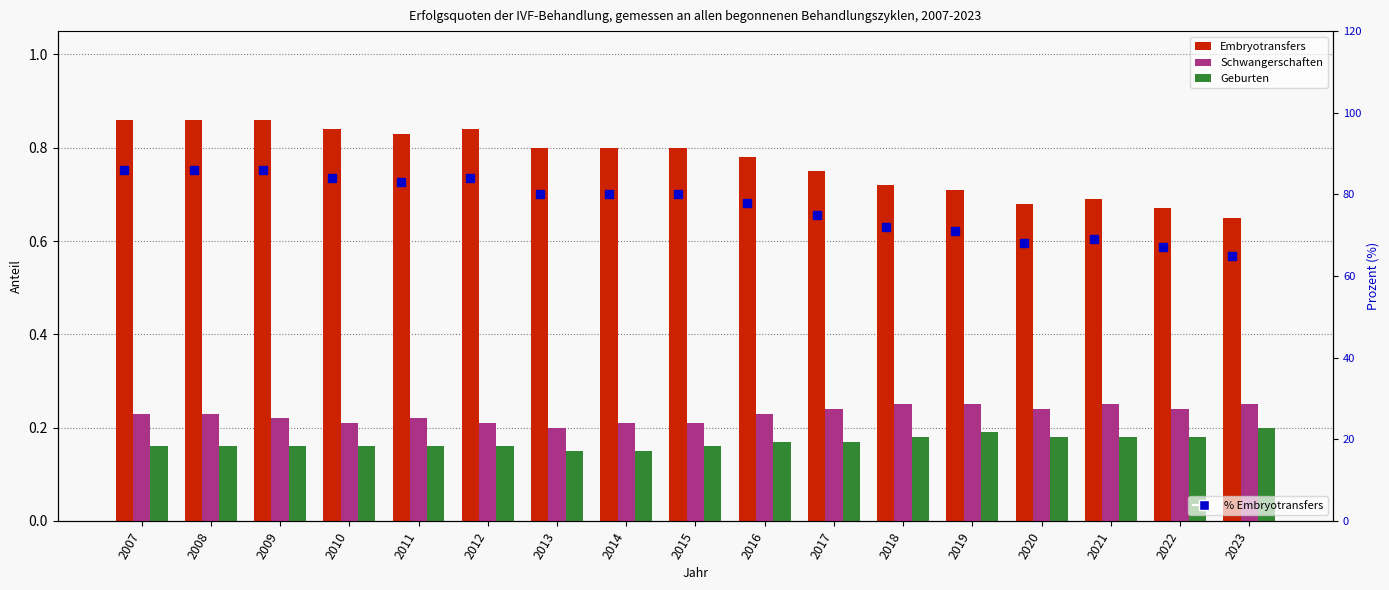

At which label is Schwangerschaften closest to 0?

2013